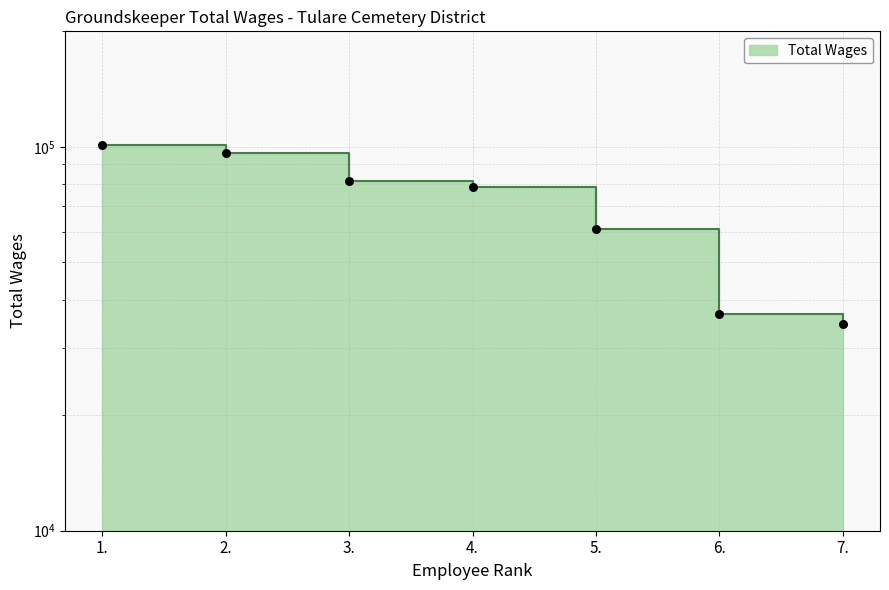

Which has a higher value, 5. or 3.?

3.